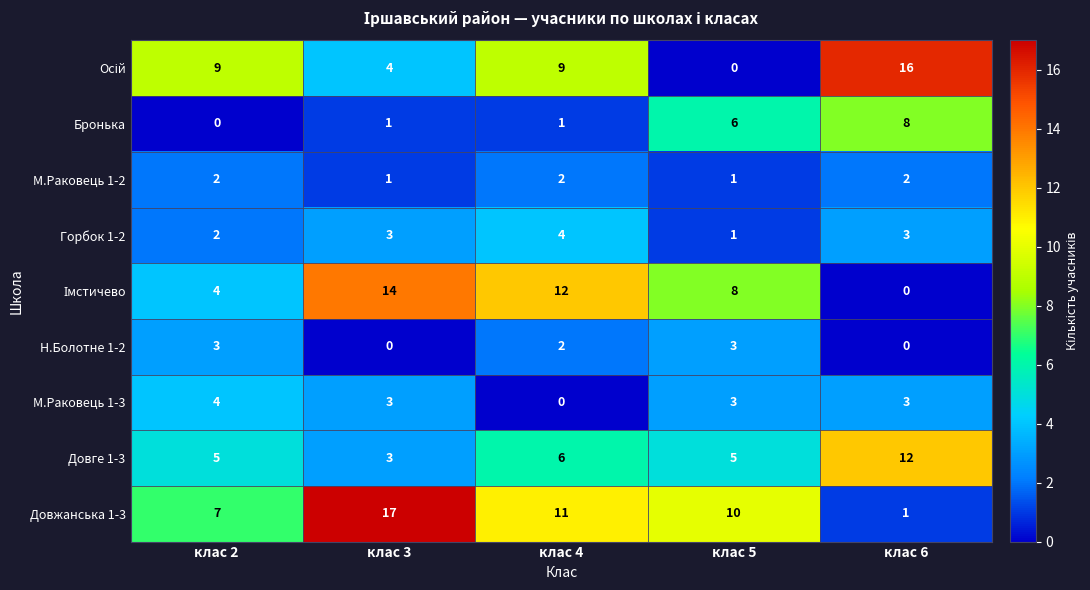

The М.Раковець 1-3 series shows 4 at клас 2. True or false?

True